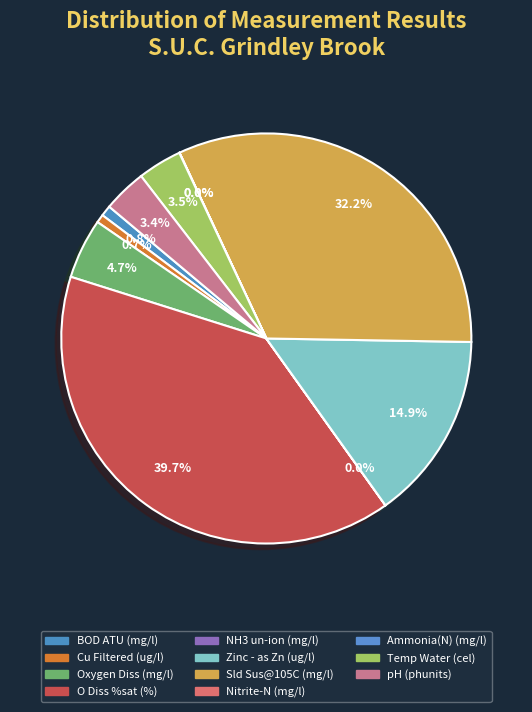

Does any single category account for the majority?

No